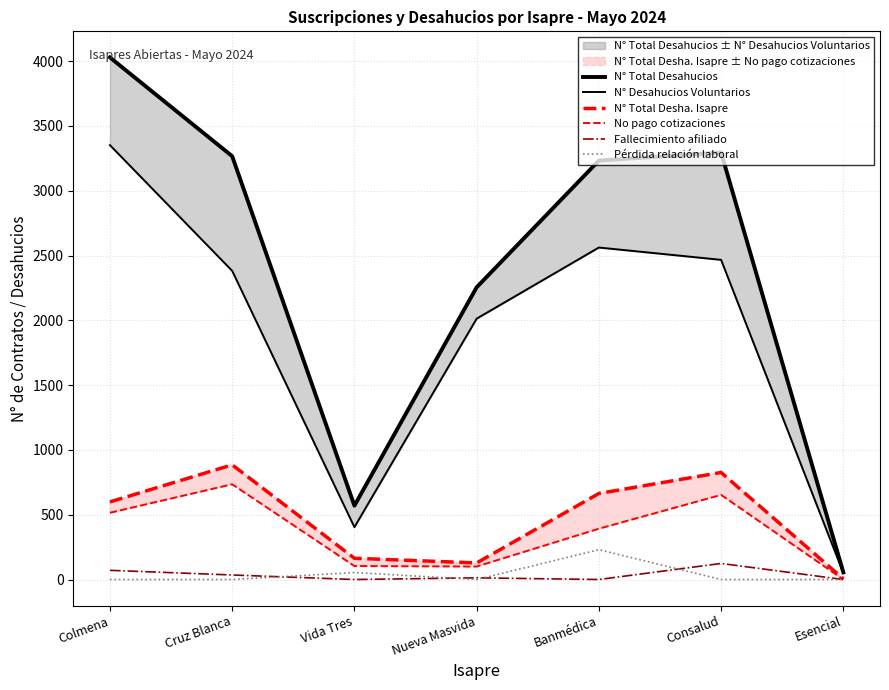

At Vida Tres, list the series in order from largest to smallest.

N° Total Desahucios, N° Desahucios Voluntarios, N° Total Desha. Isapre, No pago cotizaciones, Pérdida relación laboral, Fallecimiento afiliado